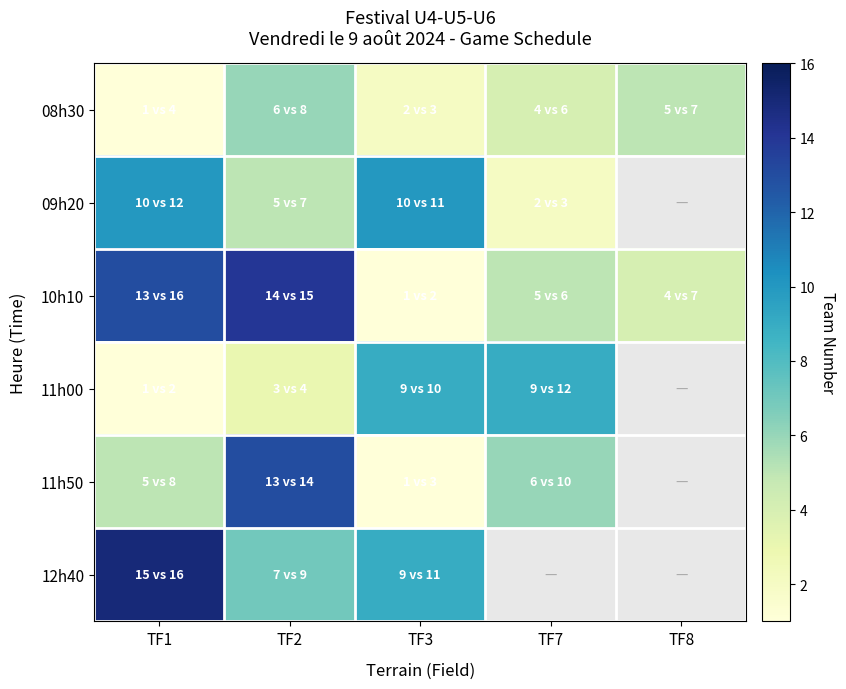

At which label does 08h30 reach its minimum?

TF1